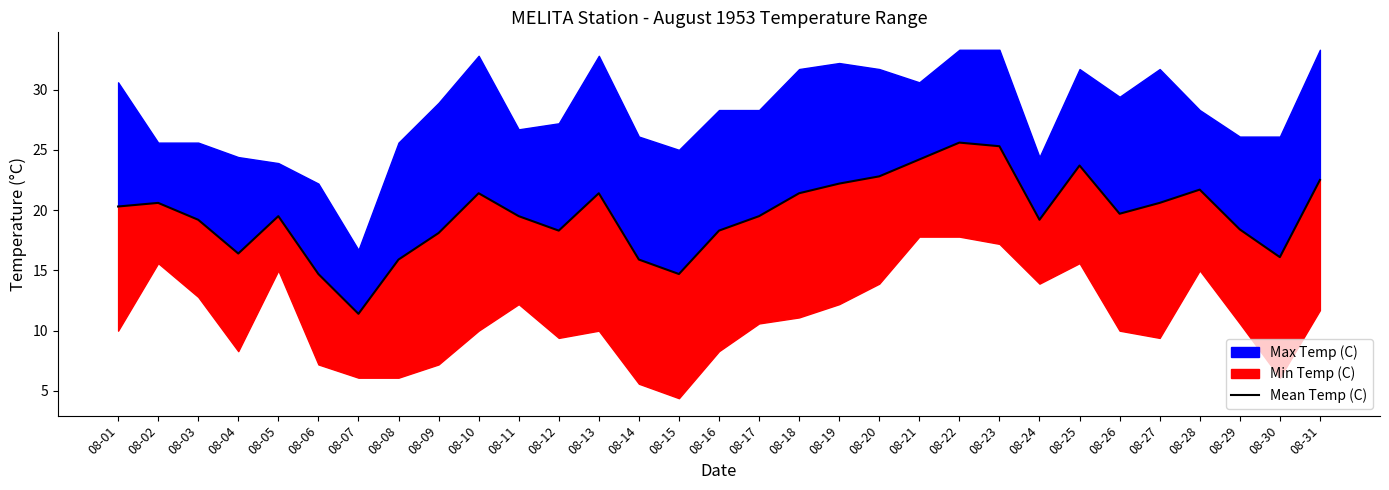

What is the change in value from 08-10 to 08-22?

+4.2